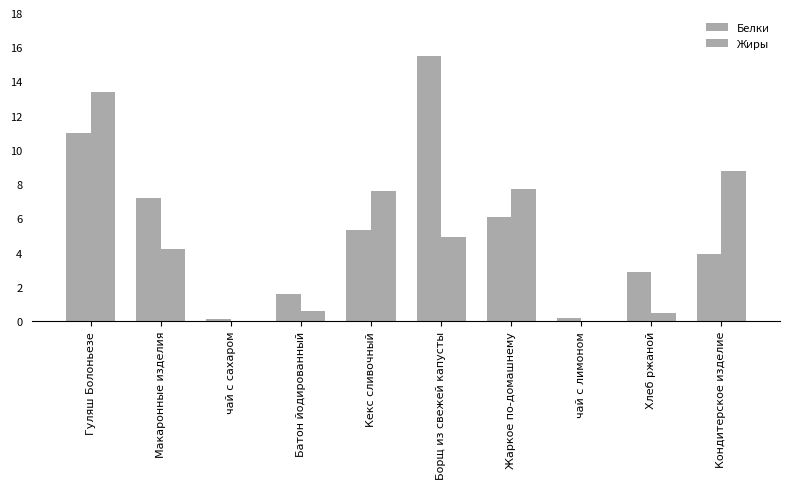

At which label does Белки reach its minimum?

чай с сахаром